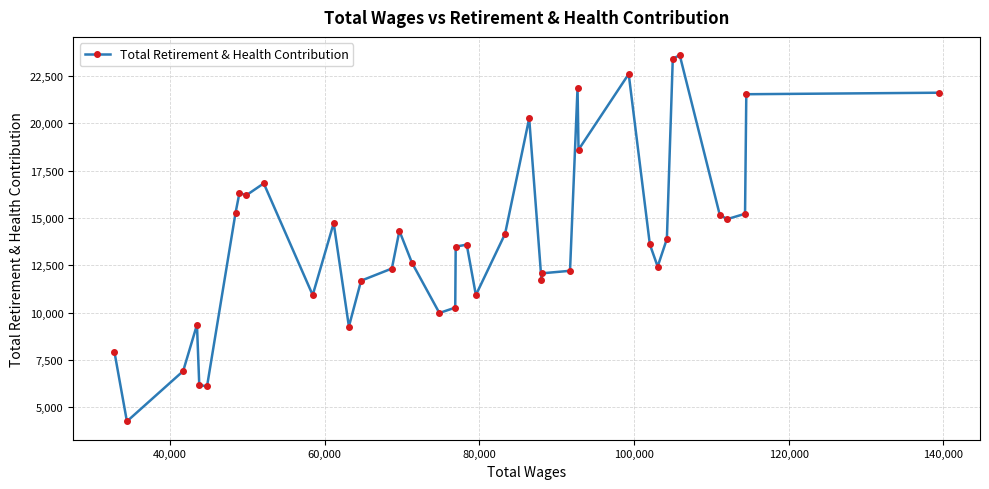

Does the chart display data point markers on the line(s)?

Yes